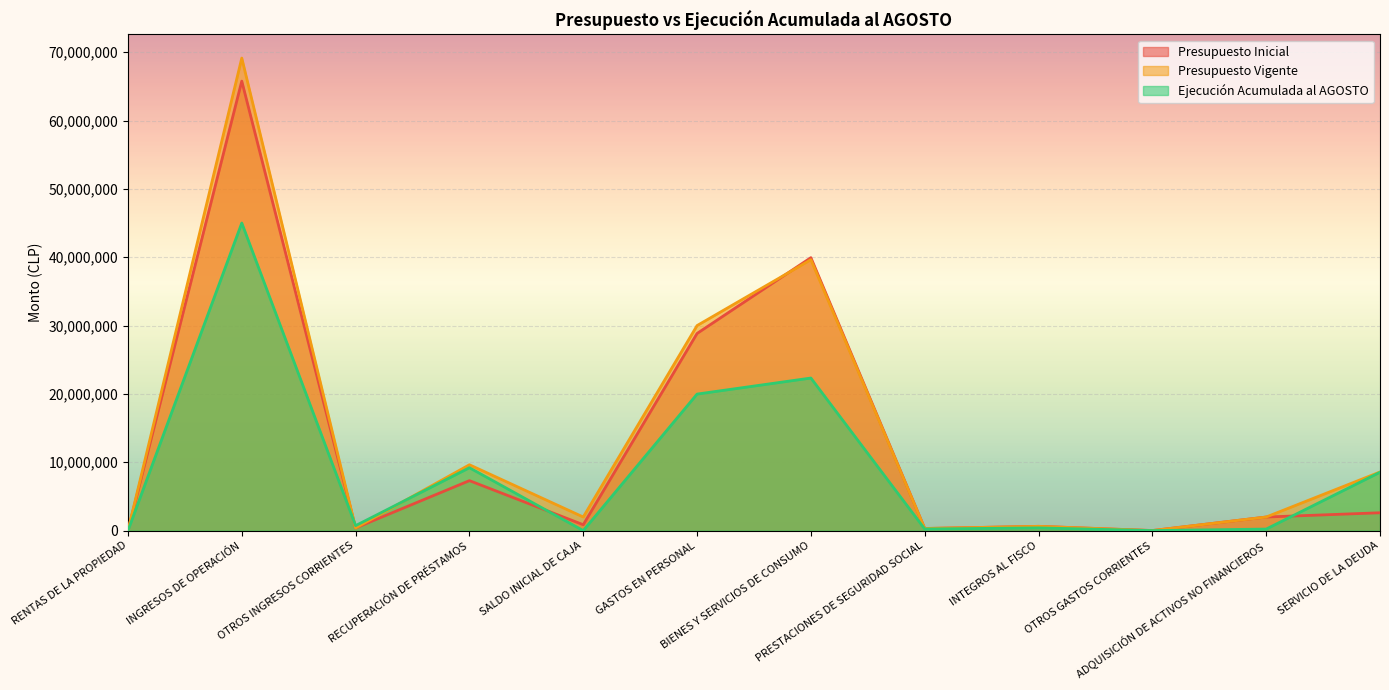

Which series changed the most between SALDO INICIAL DE CAJA and OTROS GASTOS CORRIENTES?

Presupuesto Vigente